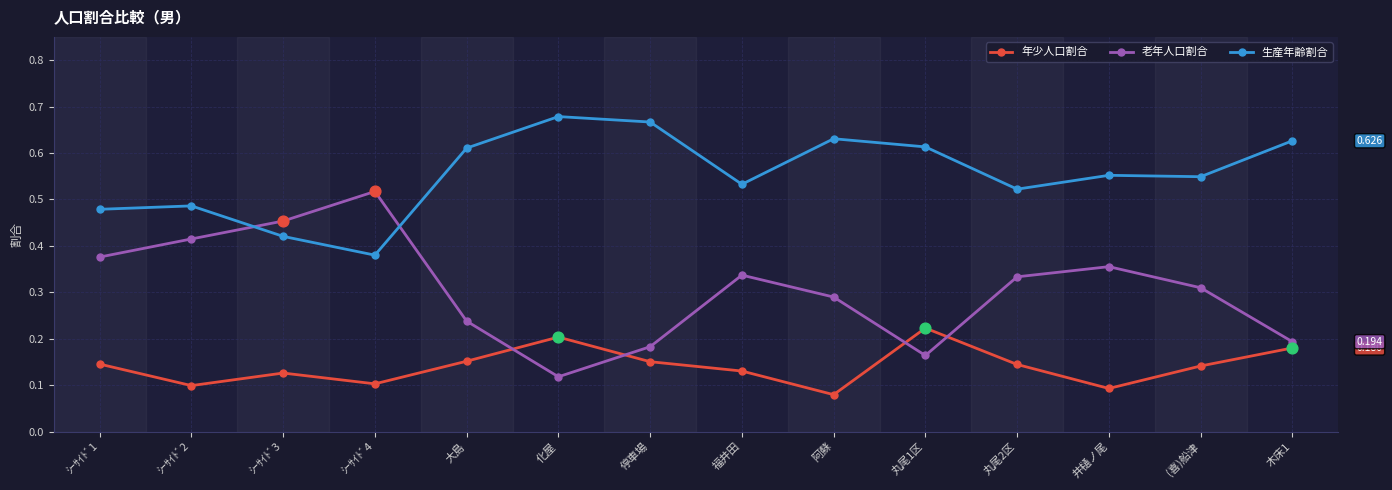

What are all the series names shown in the legend?

年少人口割合, 老年人口割合, 生産年齢割合